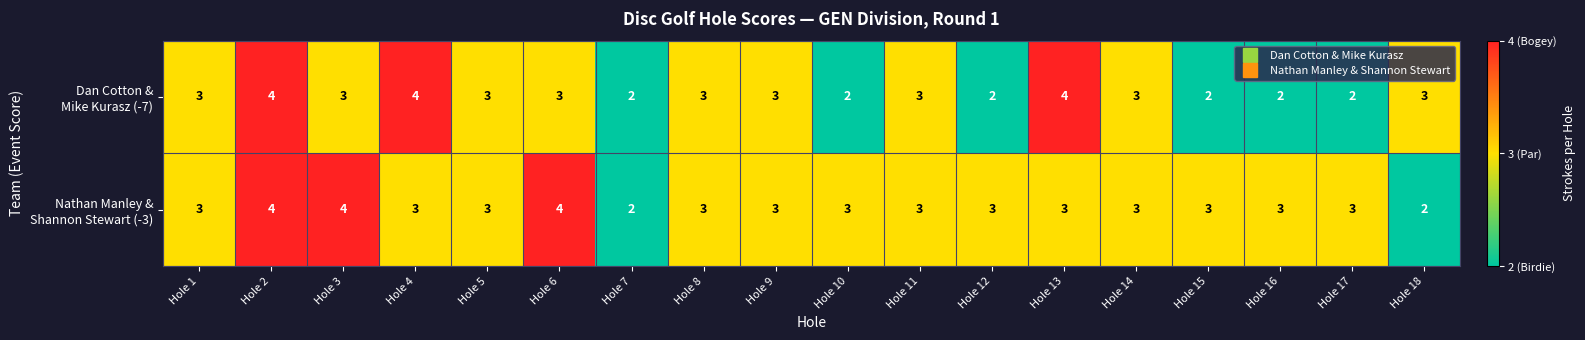

What is the greatest value displayed?

4